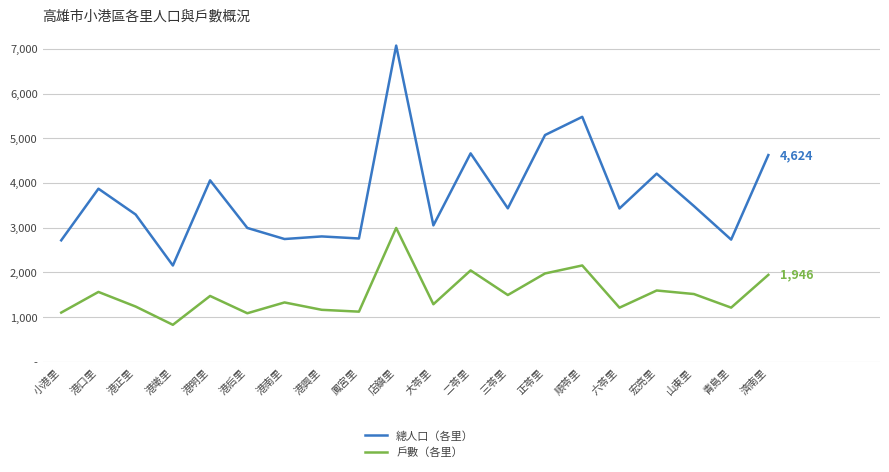

Reading left to right, transcribe all the data shown in this chart.

總人口（各里）: 2718	3872	3295	2155	4059	2995	2747	2805	2759	7072	3052	4662	3433	5072	5479	3430	4209	3484	2734	4624
戶數（各里）: 1102	1564	1237	829	1474	1087	1329	1164	1123	2994	1289	2045	1495	1977	2156	1212	1596	1517	1213	1946